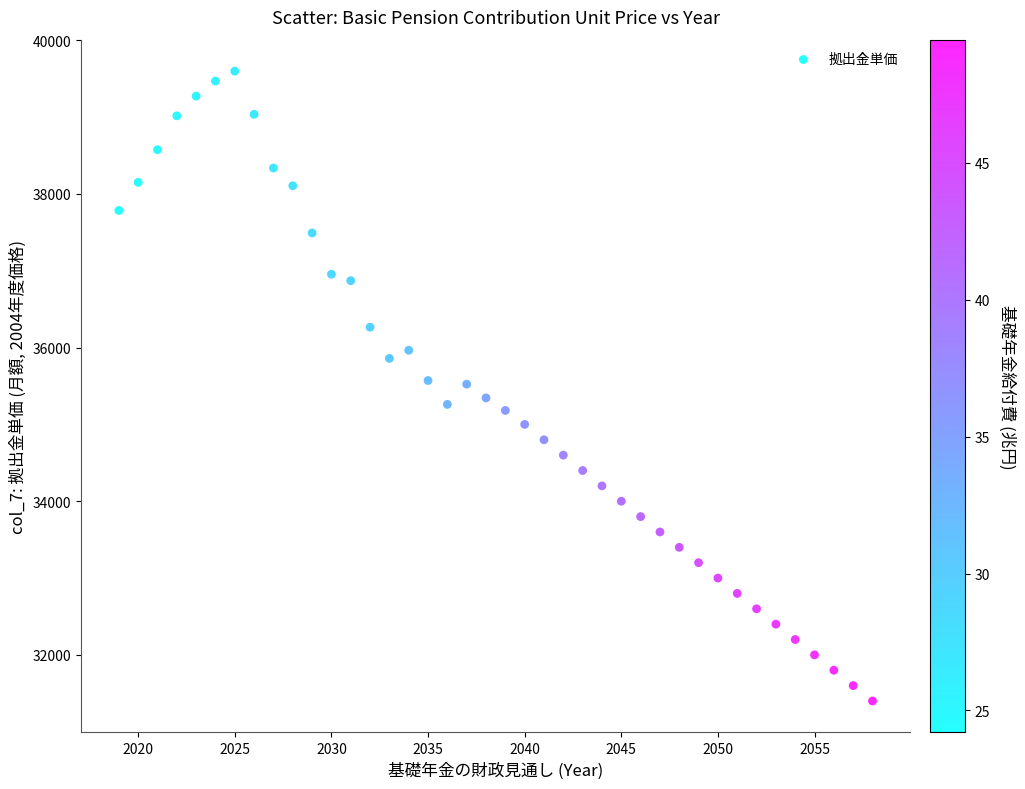

What is the range of X values (max minus min)?

39.0